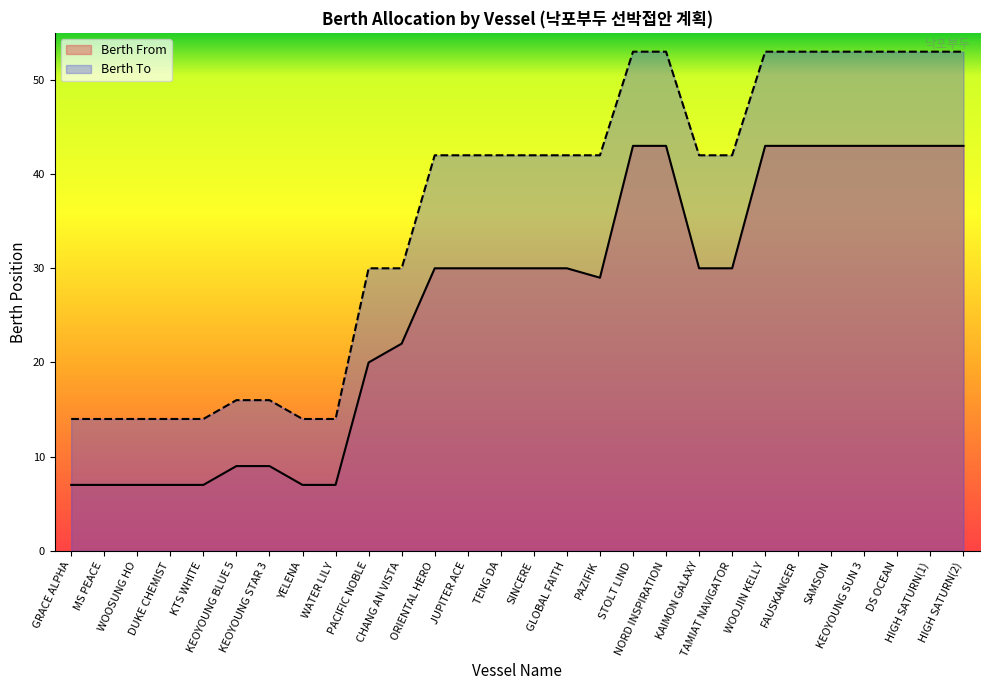

Which series has the largest total across all categories?

Berth To